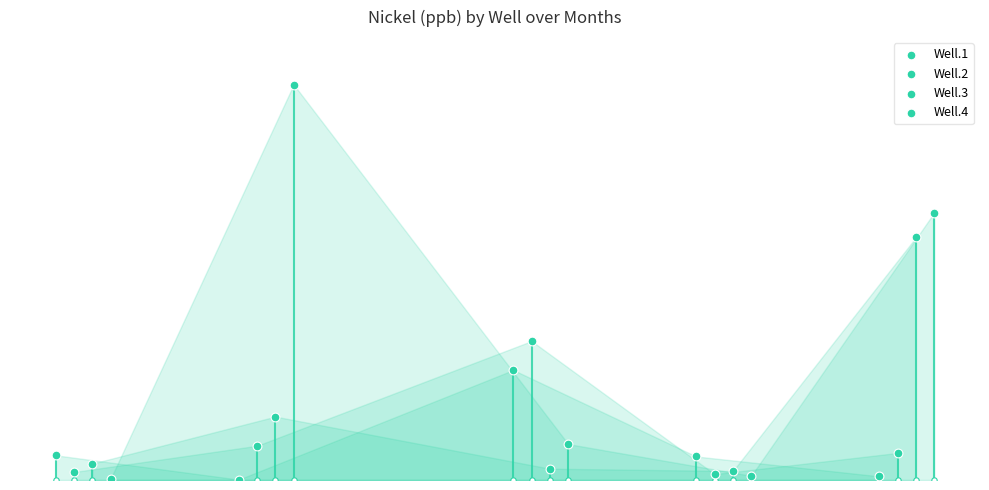

At how many categories does at least one series exceed 105?

3